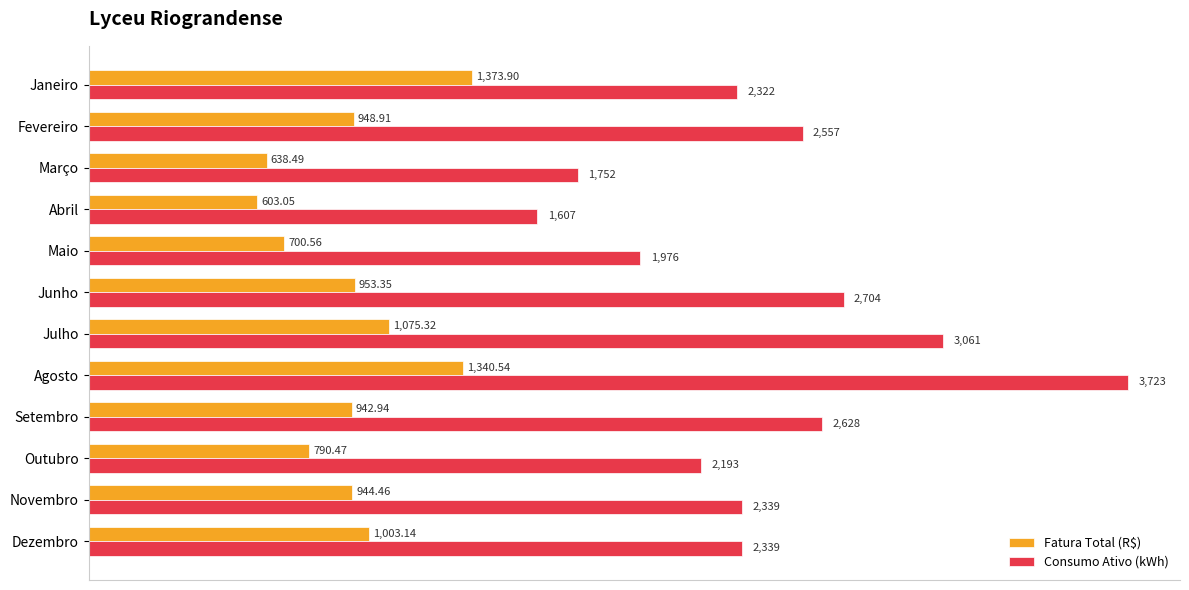

What is the average value of the Consumo Ativo (kWh) series?

2433.4